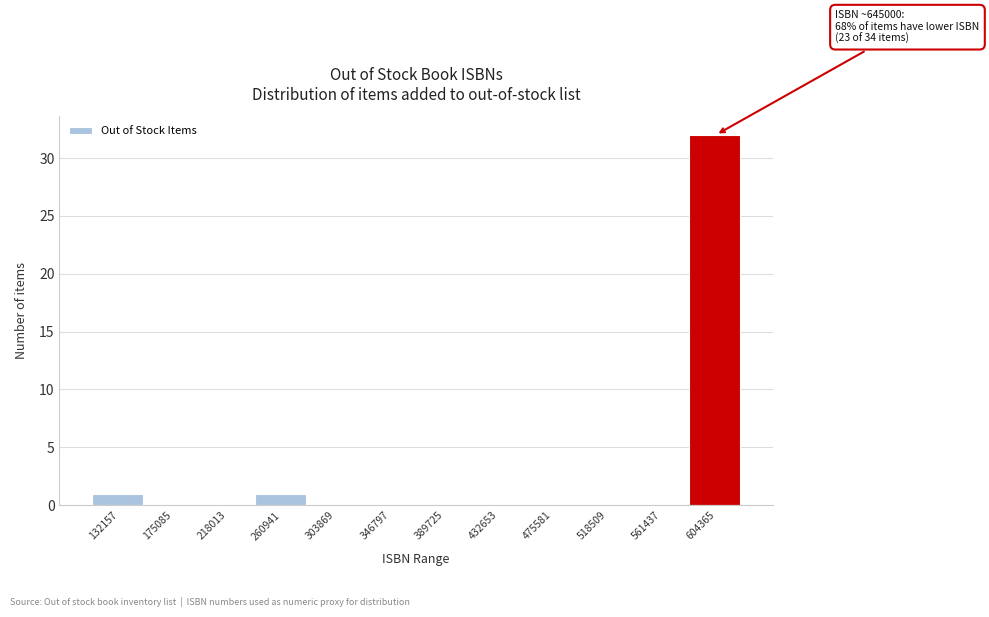

Reading left to right, transcribe all the data shown in this chart.

132157=1	175085=0	218013=0	260941=1	303869=0	346797=0	389725=0	432653=0	475581=0	518509=0	561437=0	604365=32